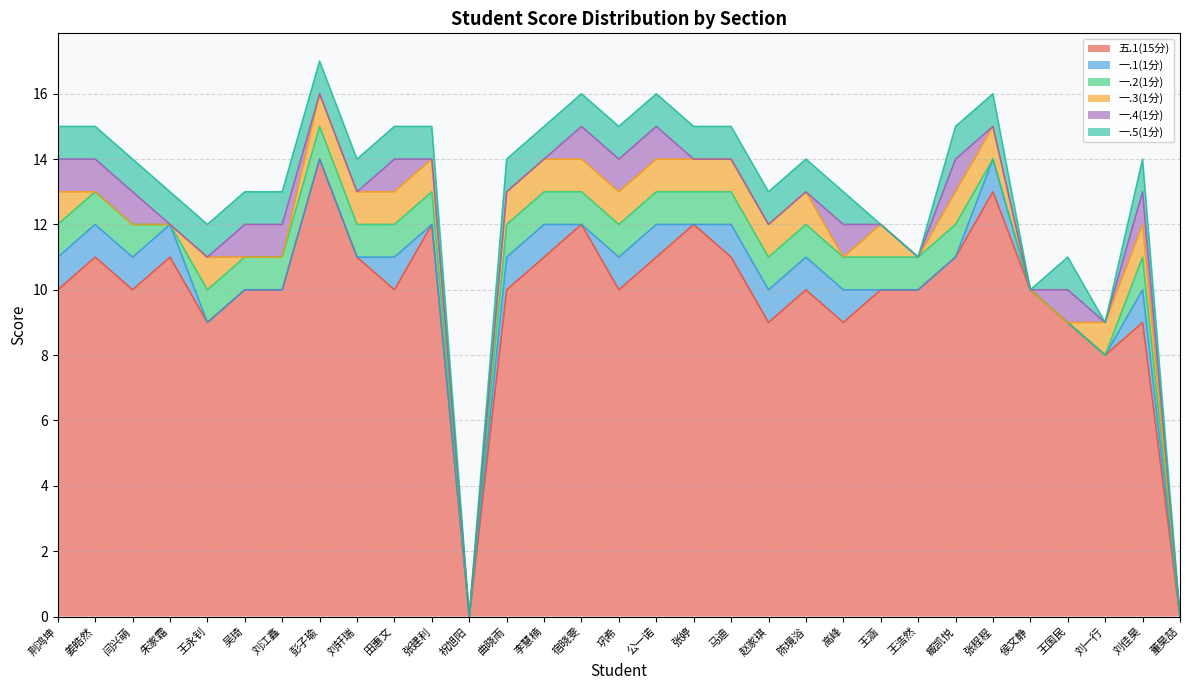

What is the difference between the highest and lowest values at 姜皓然?

11